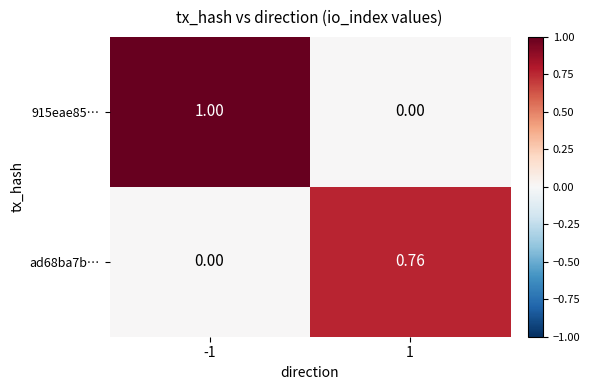

Rank the series by their average value, from highest to lowest.

915eae85…, ad68ba7b…